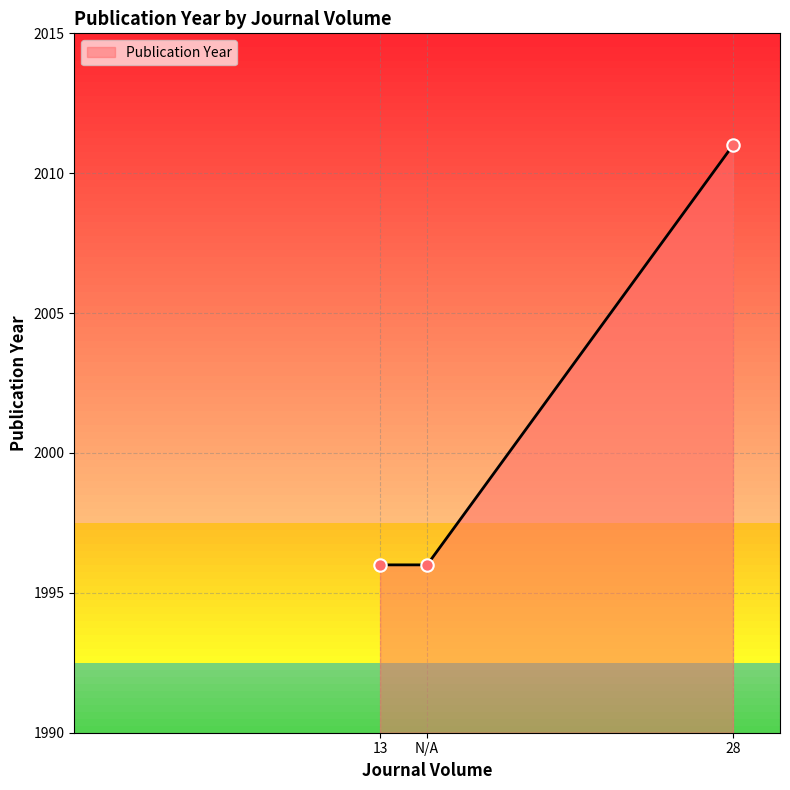

Approximately how many times larger is the value at 13 compared to N/A?

1.0